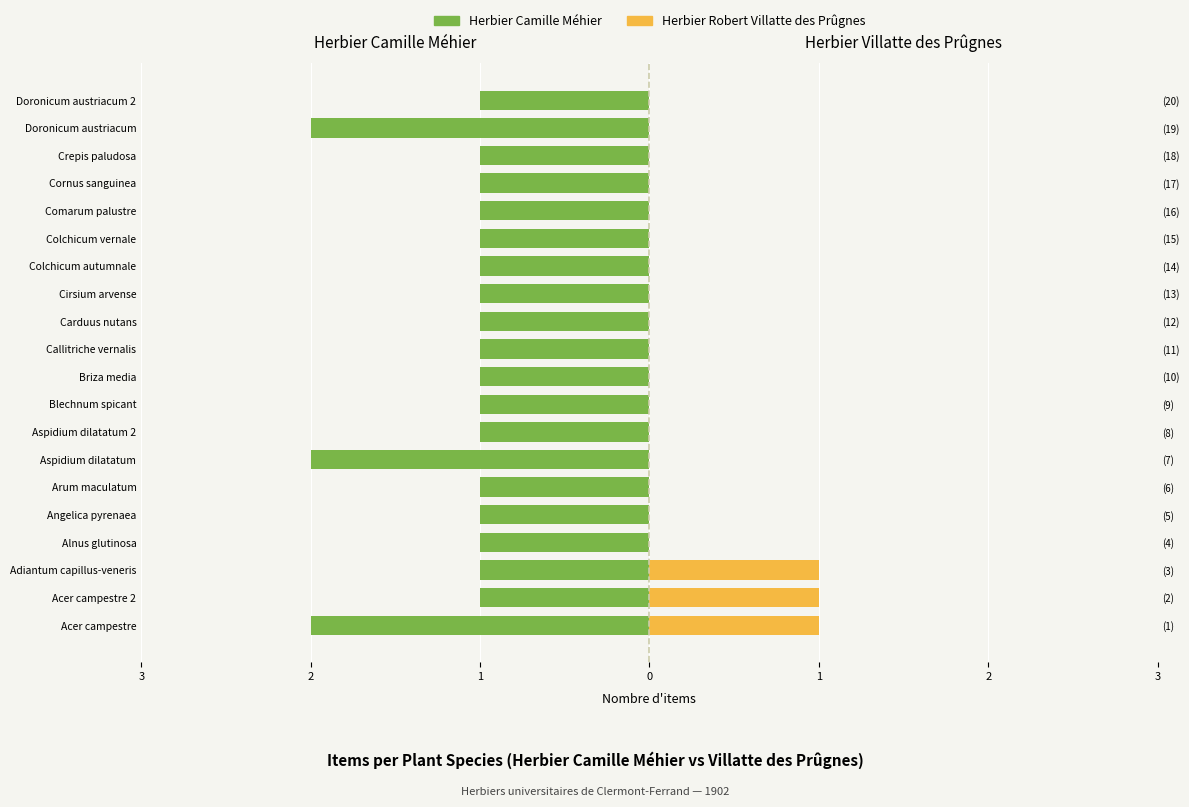

What is the label of the 15th bar from the right?

Arum maculatum